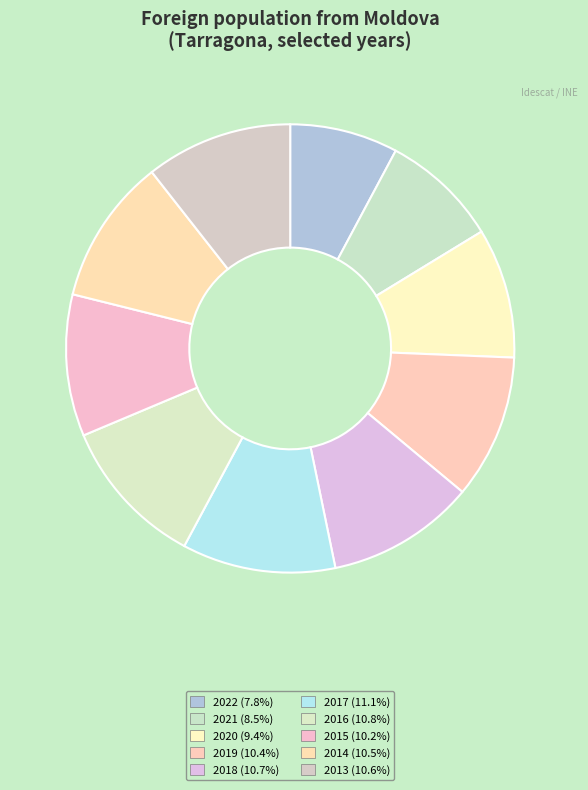

Is the sum of 2021 and 2020 greater than half?

No